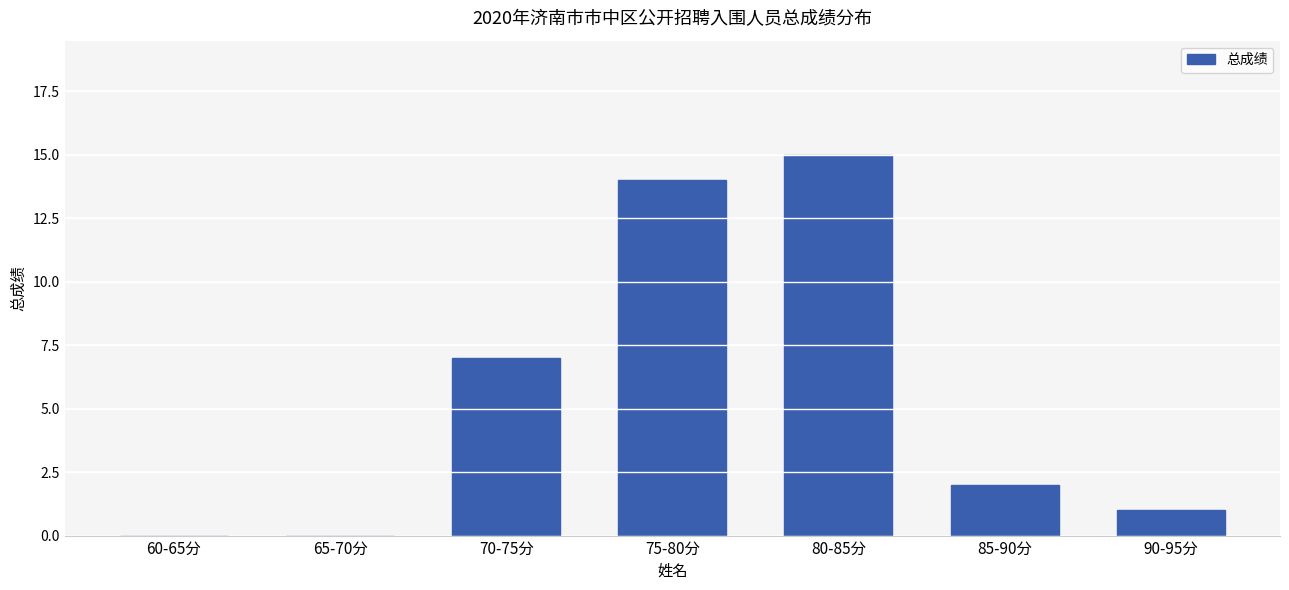

Reading left to right, what are all the values shown in this chart?

60-65分=0	65-70分=0	70-75分=7	75-80分=14	80-85分=15	85-90分=2	90-95分=1